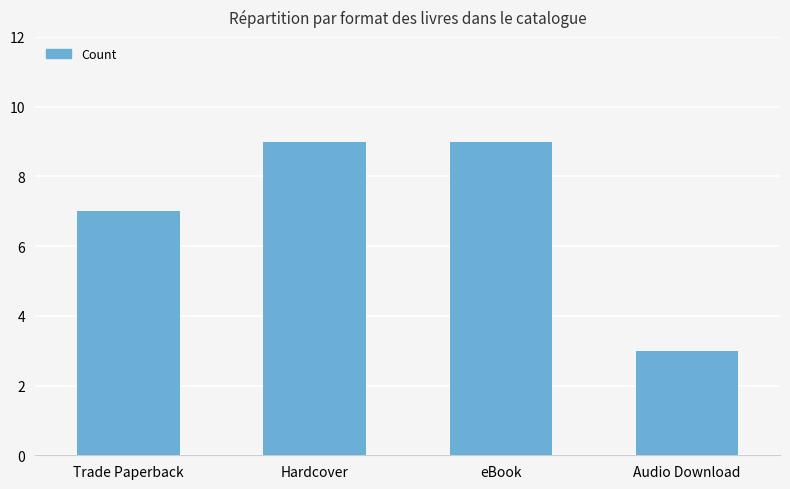

What is the smallest value displayed?

3